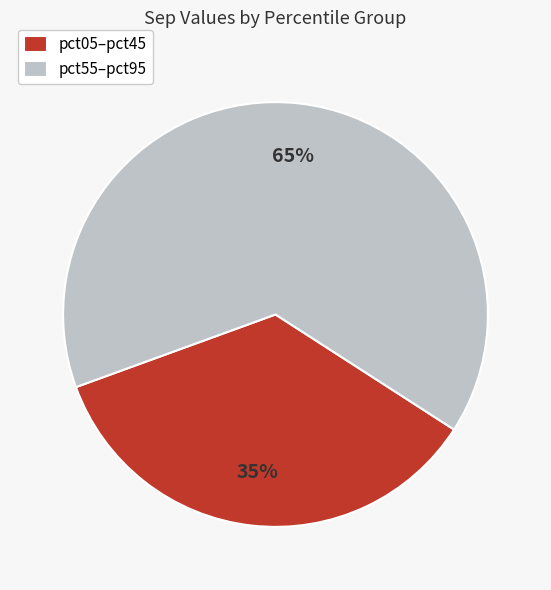

Which category has the biggest portion of the pie?

pct55–pct95